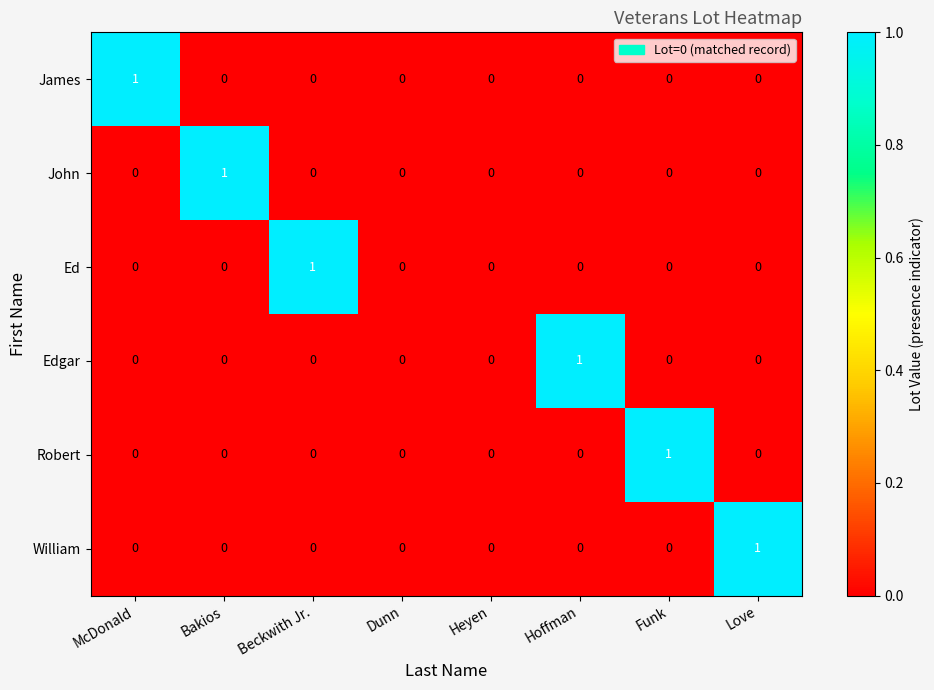

The John series shows 0 at McDonald. True or false?

True